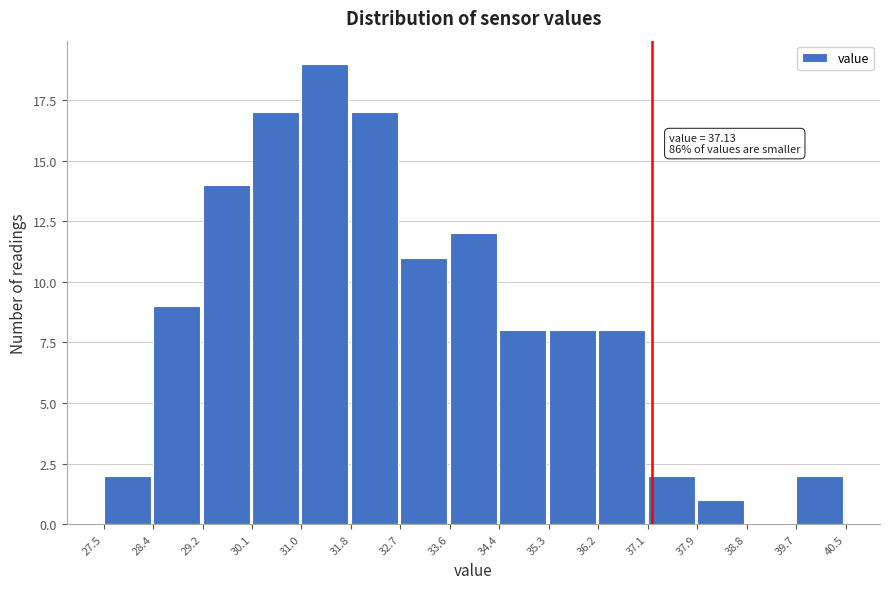

Over which range of the x-axis is the bar tallest?

31.0 to 31.8